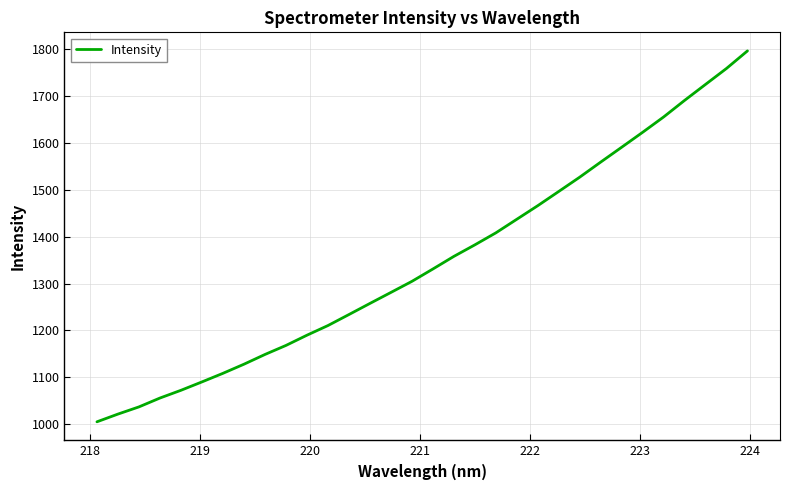

True or false: the data has more than 1 interior local peaks.

False